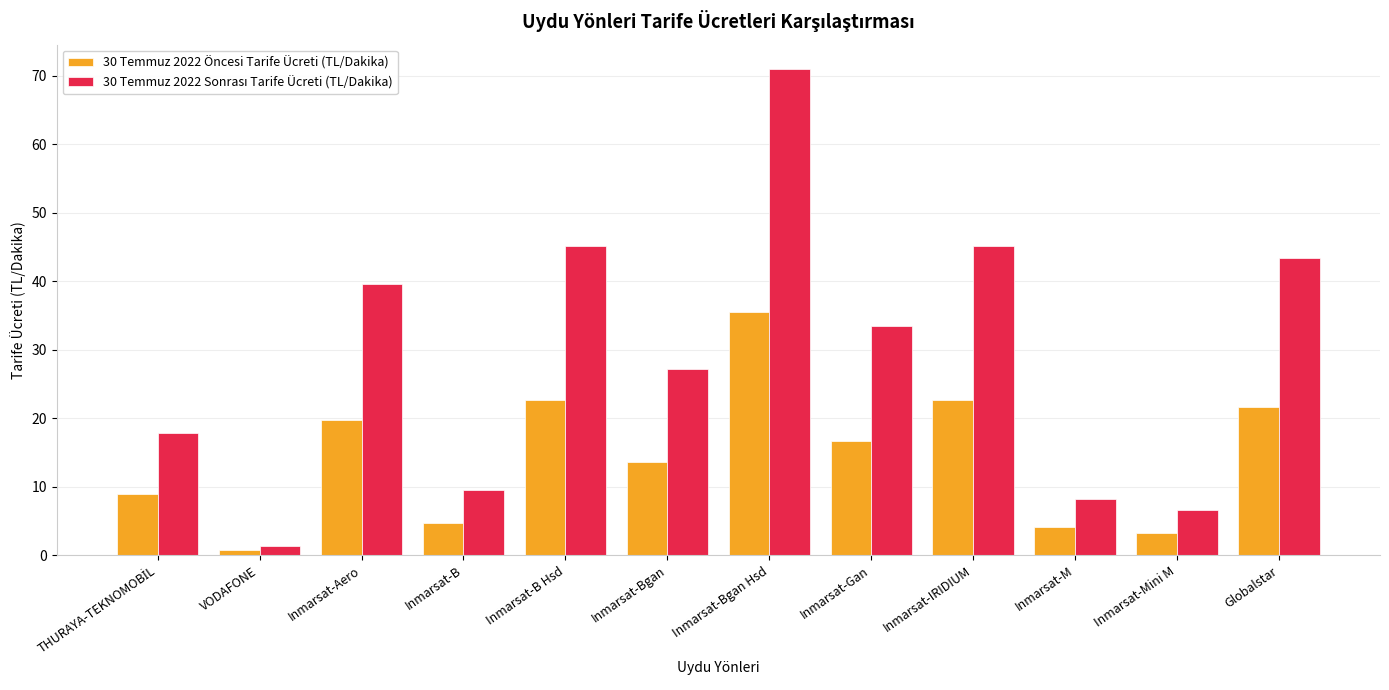

What is the greatest value displayed?

71.0